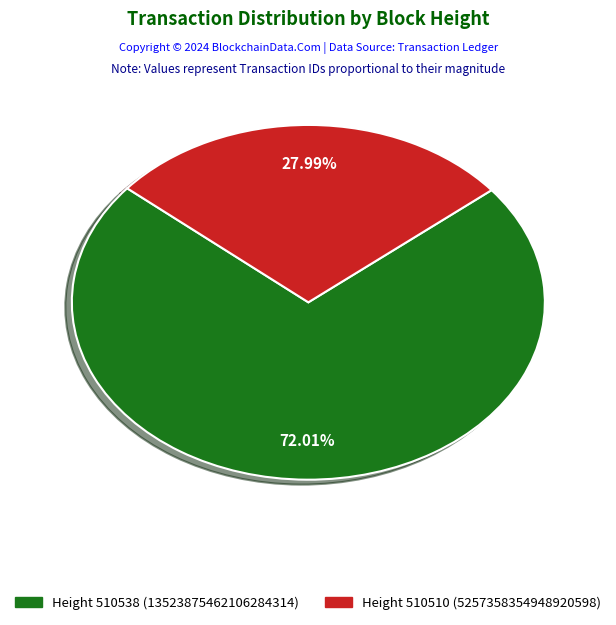

To the nearest percent, what is the average slice percentage?

50%